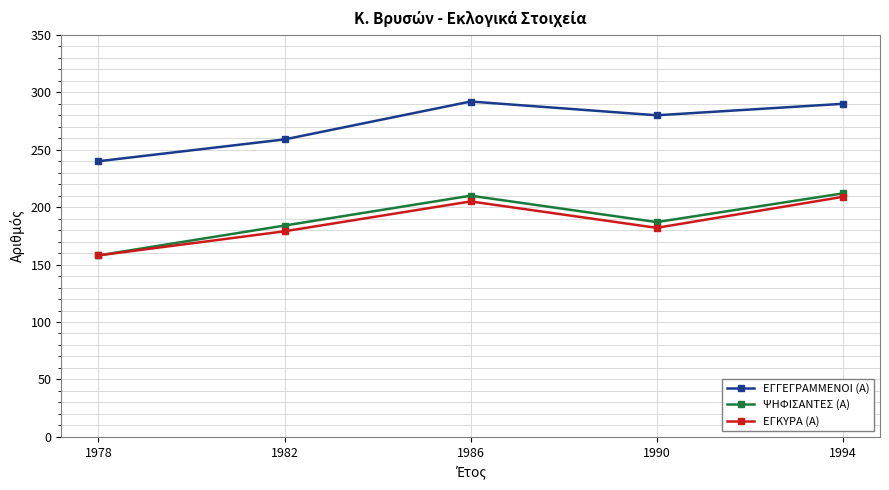

Rank the series by their maximum value, from lowest to highest.

ΕΓΚΥΡΑ (Α), ΨΗΦΙΣΑΝΤΕΣ (Α), ΕΓΓΕΓΡΑΜΜΕΝΟΙ (Α)